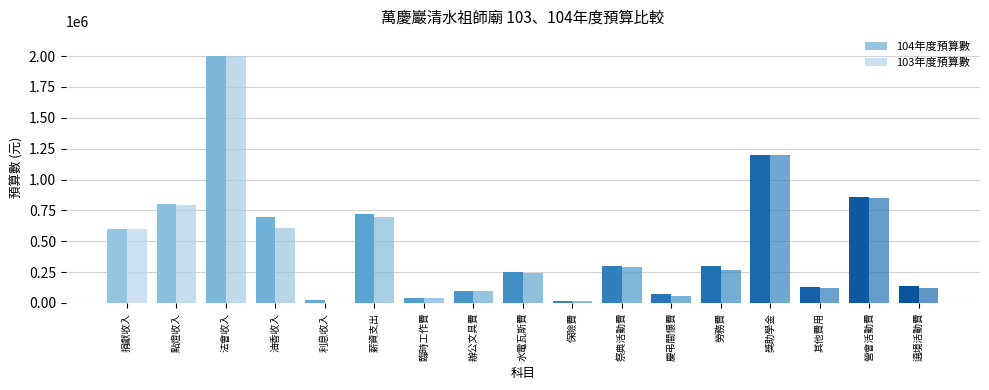

Does the chart contain stacked bars?

No